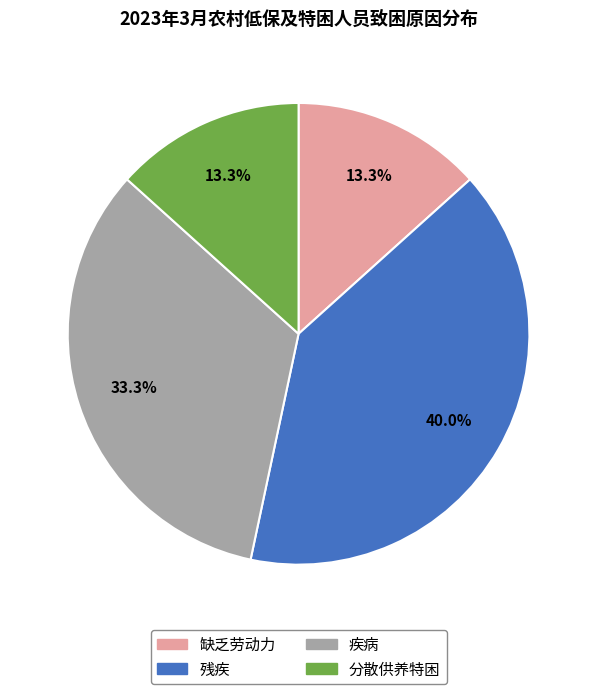

What percentage is NOT represented by 缺乏劳动力?

86.7%